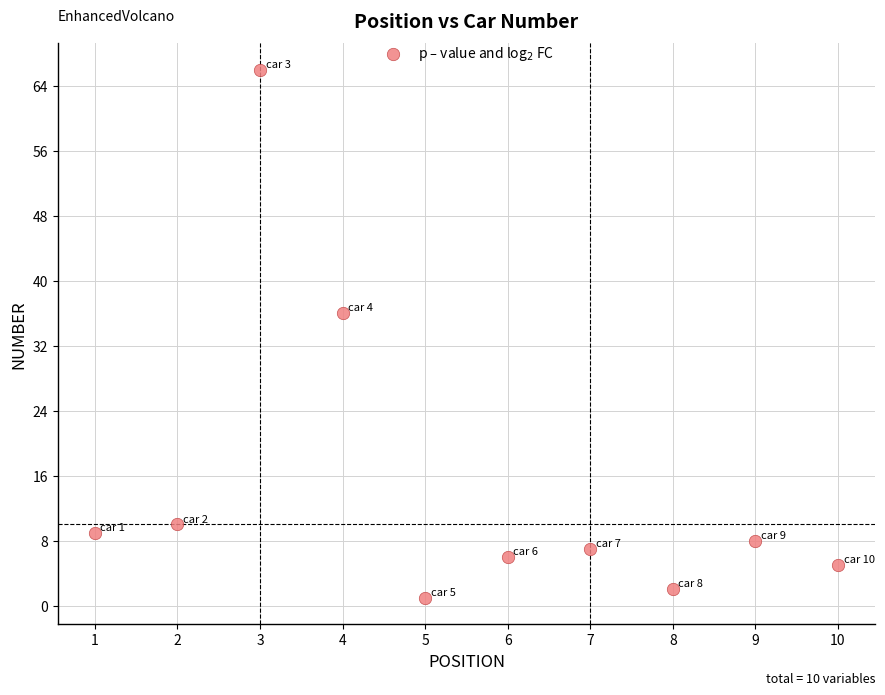

What is the average Y value?

15